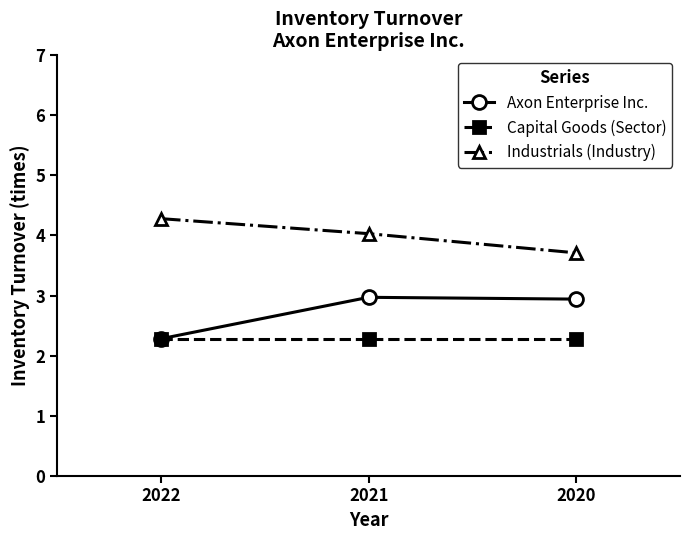

List the series in order of their peak value, highest first.

Industrials (Industry), Axon Enterprise Inc., Capital Goods (Sector)